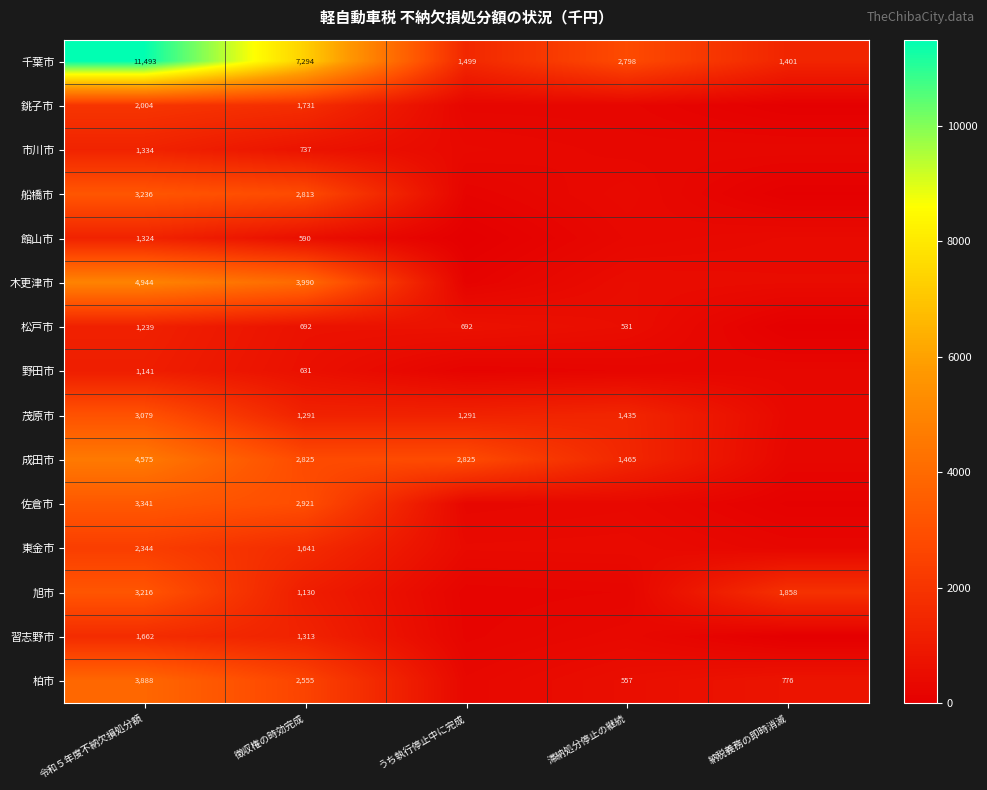

At which category is the sum across all series the highest?

令和５年度不納欠損処分額